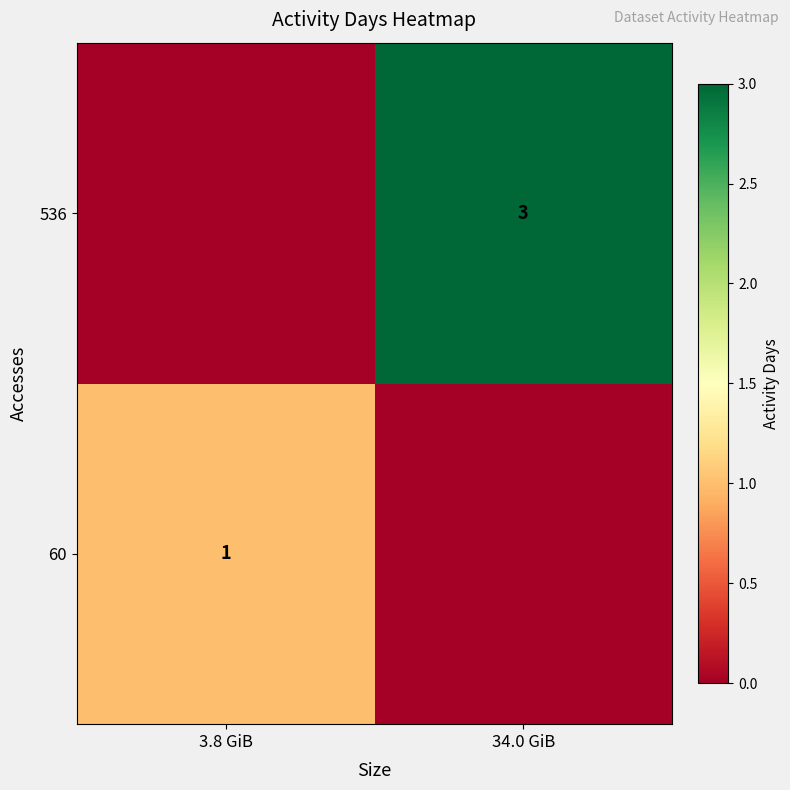

True or false: 536 has a value of 1 at 34.0 GiB.

False